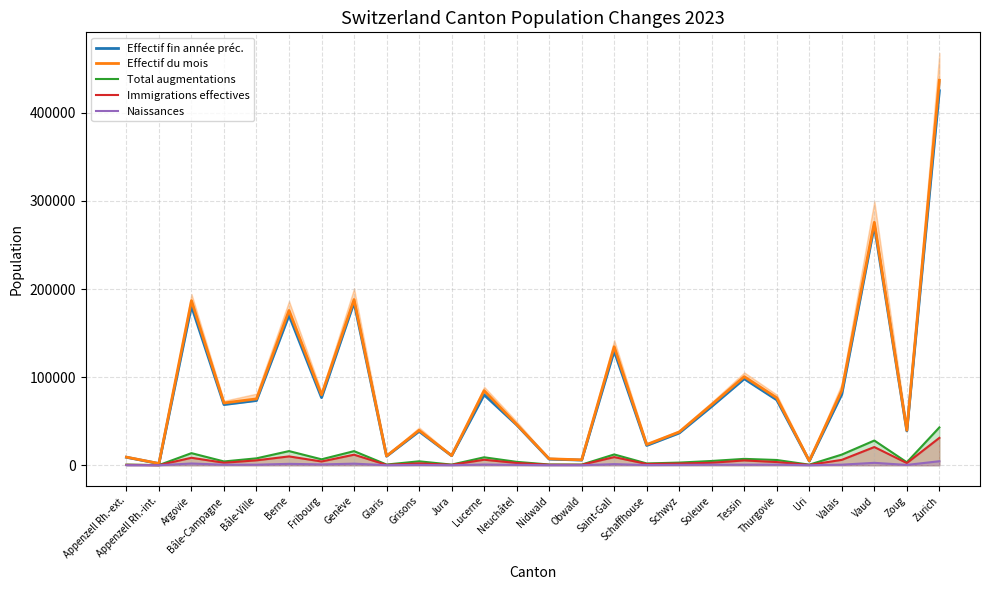

Does the chart display data point markers on the line(s)?

No